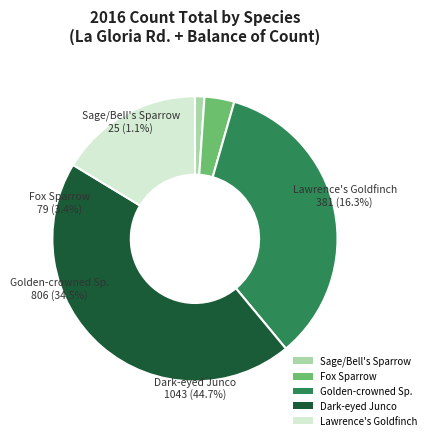

To the nearest percent, what is the difference between the largest and smallest slice percentages?

44%